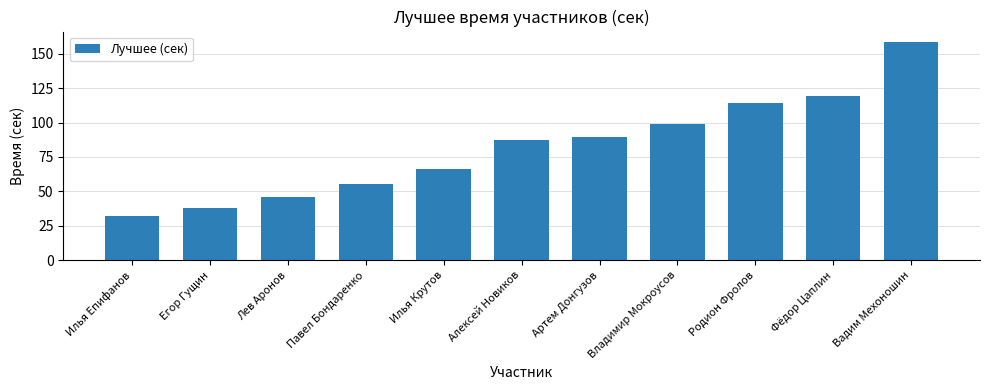

Reading left to right, extract all data points from this chart.

31.8	38.0	45.6	55.3	66.2	87.4	89.5	98.8	114.2	119.3	158.1